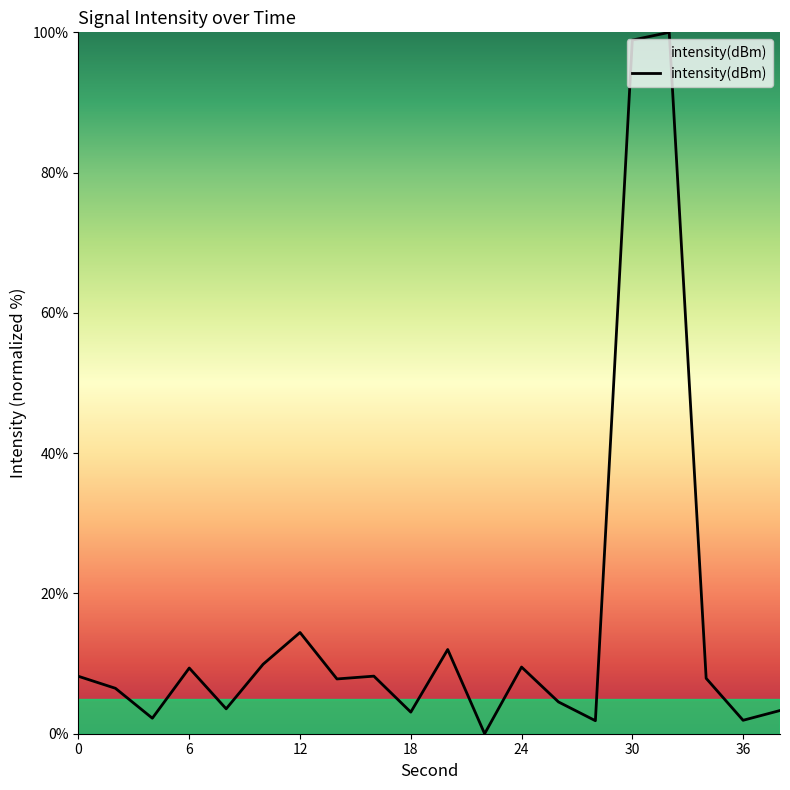

What is the maximum value shown in the chart?

100.0